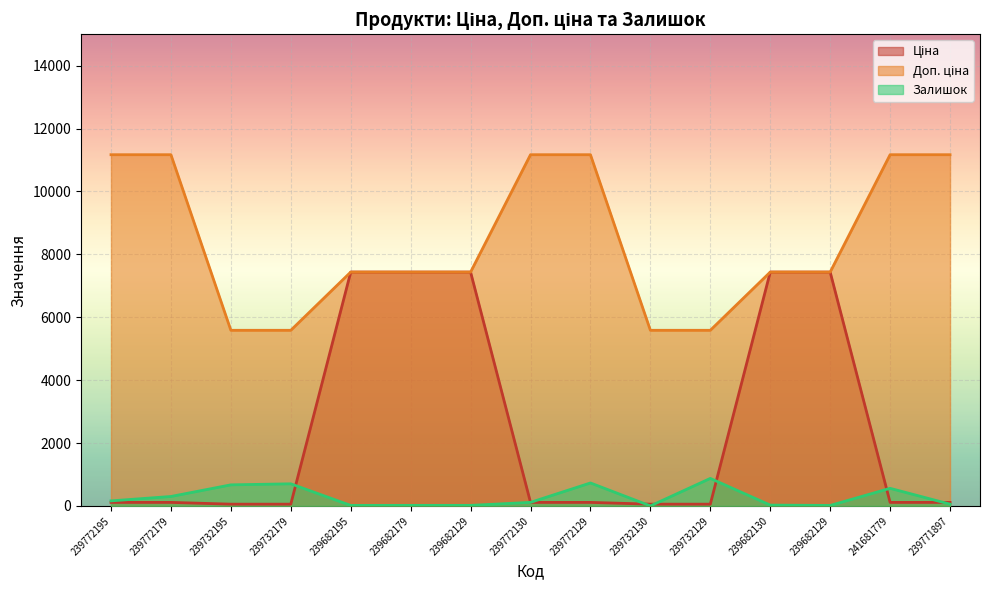

True or false: Ціна and Доп. ціна intersect in this chart.

False